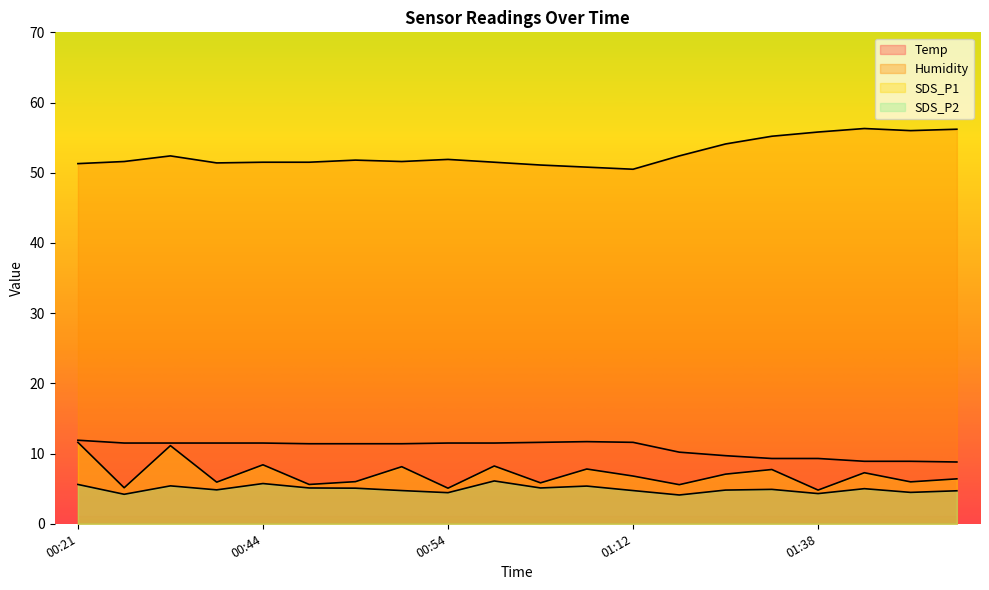

True or false: Temp and SDS_P2 cross at least once.

False